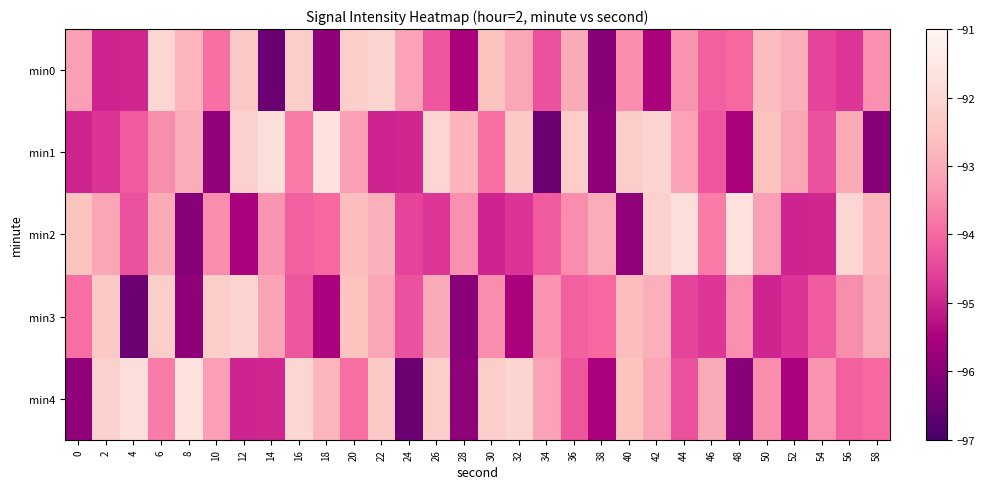

Reading left to right, extract all data points from this chart.

min0: 0=-93.2	2=-95.0	4=-95.0	6=-92.0	8=-92.8	10=-93.9	12=-92.3	14=-96.5	16=-92.3	18=-95.9	20=-92.2	22=-92.1	24=-93.2	26=-94.3	28=-95.5	30=-92.5	32=-93.1	34=-94.3	36=-93.0	38=-96.0	40=-93.5	42=-95.5	44=-93.4	46=-94.1	48=-94.0	50=-92.7	52=-92.9	54=-94.5	56=-94.7	58=-93.5
min1: 0=-95.0	2=-94.8	4=-94.2	6=-93.5	8=-93.0	10=-95.9	12=-92.2	14=-91.8	16=-93.7	18=-91.7	20=-93.2	22=-95.0	24=-95.0	26=-92.0	28=-92.8	30=-93.9	32=-92.3	34=-96.5	36=-92.3	38=-95.9	40=-92.2	42=-92.1	44=-93.2	46=-94.3	48=-95.5	50=-92.5	52=-93.1	54=-94.3	56=-93.0	58=-96.0
min2: 0=-92.5	2=-93.1	4=-94.3	6=-93.0	8=-96.0	10=-93.5	12=-95.5	14=-93.4	16=-94.1	18=-94.0	20=-92.7	22=-92.9	24=-94.5	26=-94.7	28=-93.5	30=-95.0	32=-94.8	34=-94.2	36=-93.5	38=-93.0	40=-95.9	42=-92.2	44=-91.8	46=-93.7	48=-91.7	50=-93.2	52=-95.0	54=-95.0	56=-92.0	58=-92.8
min3: 0=-93.9	2=-92.3	4=-96.5	6=-92.3	8=-95.9	10=-92.2	12=-92.1	14=-93.2	16=-94.3	18=-95.5	20=-92.5	22=-93.1	24=-94.3	26=-93.0	28=-96.0	30=-93.5	32=-95.5	34=-93.4	36=-94.1	38=-94.0	40=-92.7	42=-92.9	44=-94.5	46=-94.7	48=-93.5	50=-95.0	52=-94.8	54=-94.2	56=-93.5	58=-93.0
min4: 0=-95.9	2=-92.2	4=-91.8	6=-93.7	8=-91.7	10=-93.2	12=-95.0	14=-95.0	16=-92.0	18=-92.8	20=-93.9	22=-92.3	24=-96.5	26=-92.3	28=-95.9	30=-92.2	32=-92.1	34=-93.2	36=-94.3	38=-95.5	40=-92.5	42=-93.1	44=-94.3	46=-93.0	48=-96.0	50=-93.5	52=-95.5	54=-93.4	56=-94.1	58=-94.0